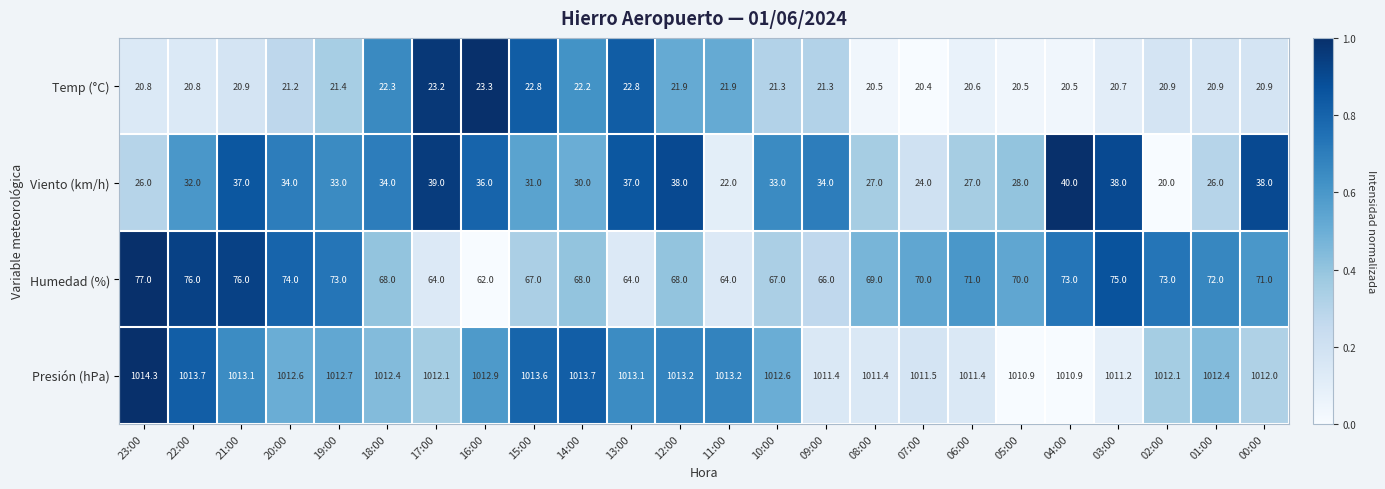

What is the difference between the maximum and second lowest values in the Viento (km/h) series?

18.0